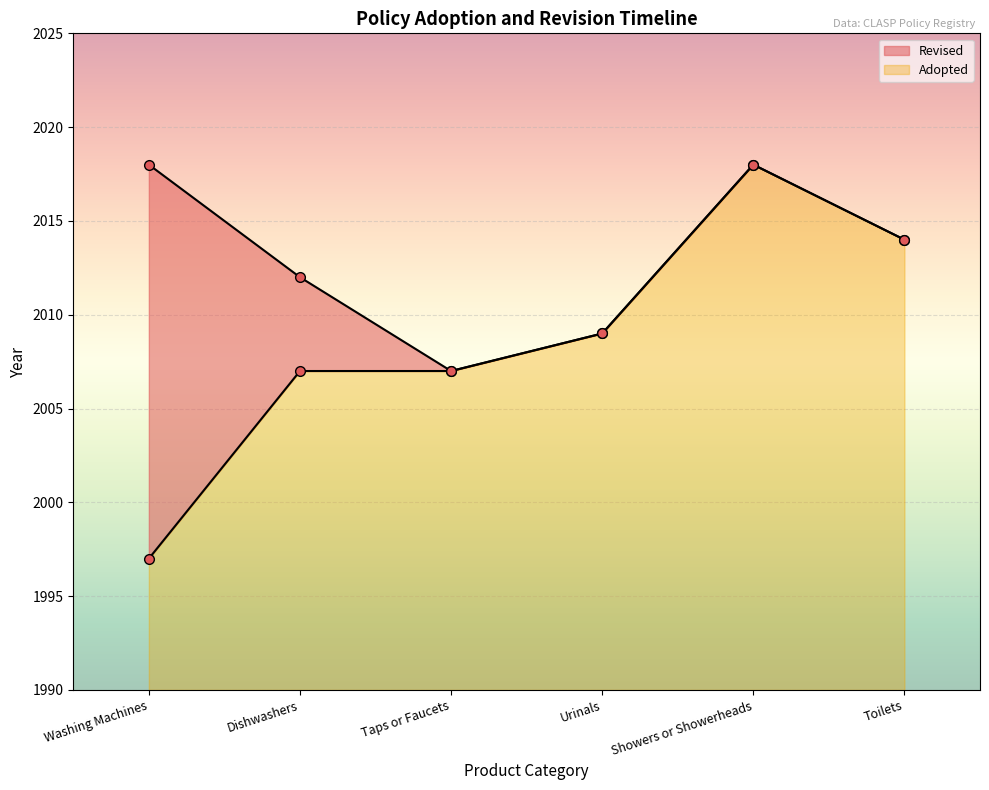

Where is the first local maximum?

Showers or Showerheads